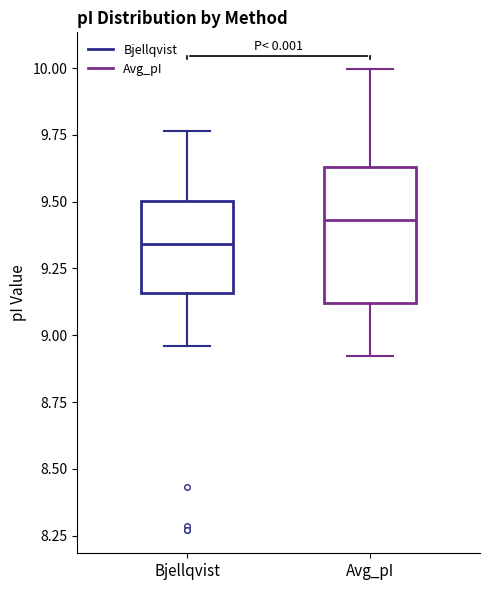

Reading left to right, transcribe this box plot: for each box, give where its median line is, the range the box spans, and where its two whiskers end, as read against the y-axis. The values are not printed on the chart, so give them approximately, as read against the axis.

Bjellqvist: median 9.35, box 9.15 to 9.50, whiskers 8.95 to 9.75
Avg_pI: median 9.45, box 9.10 to 9.65, whiskers 8.90 to 10.00